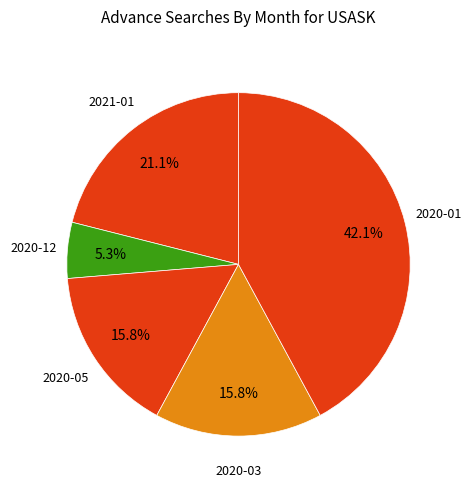

How many slices are in this pie chart?

5